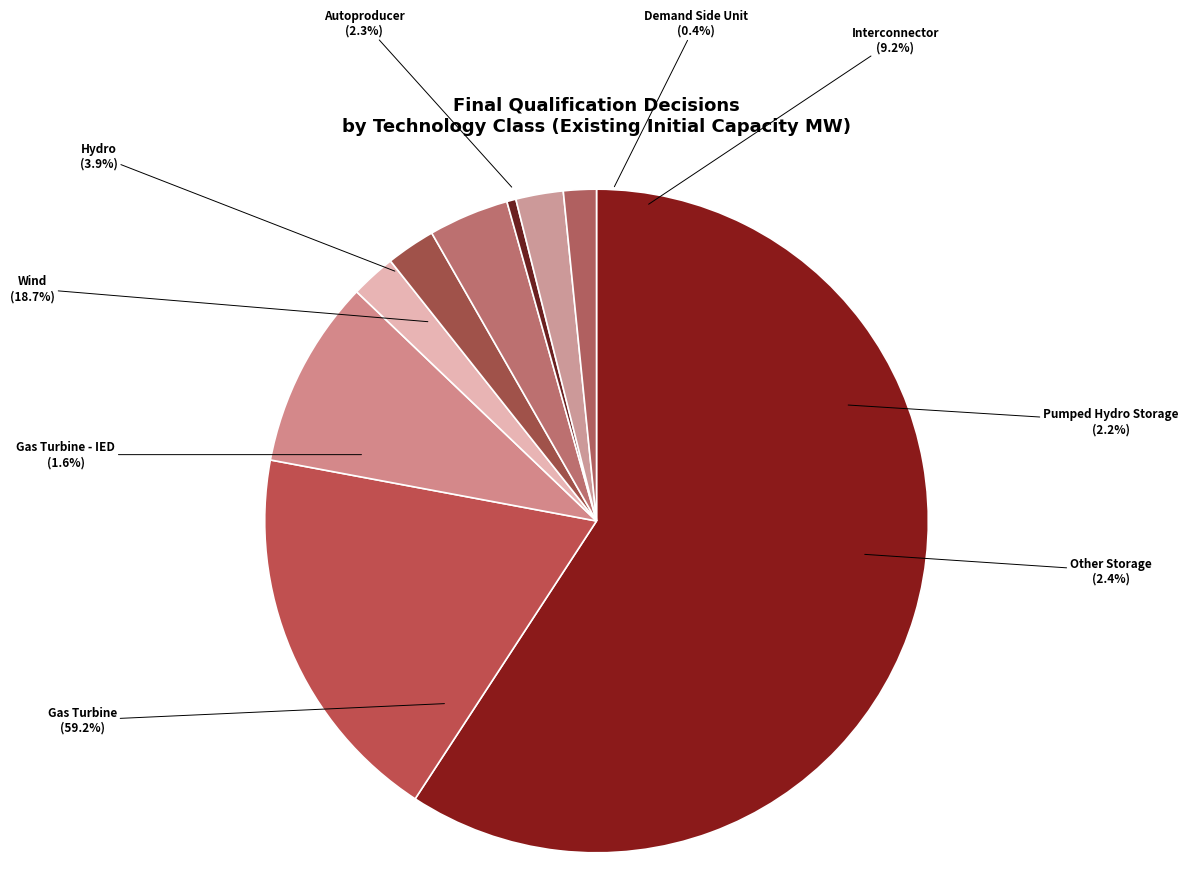

Which category has the smallest portion of the pie?

Demand Side Unit